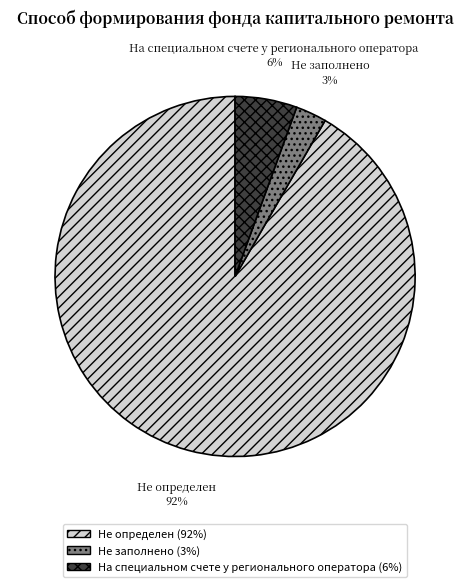

How many slices are in this pie chart?

3